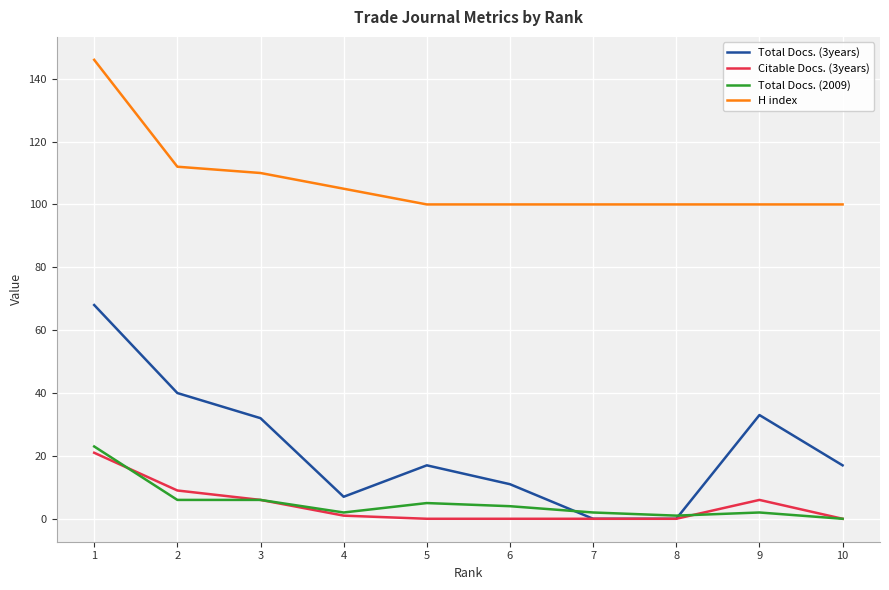

The Total Docs. (2009) series shows -13 at 10. True or false?

False